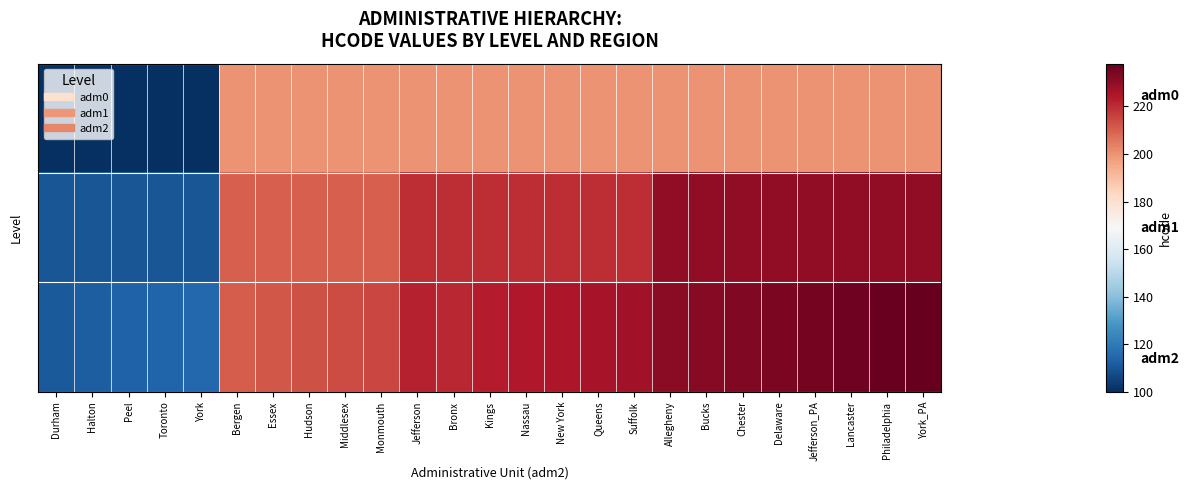

How many series are shown in this chart?

3